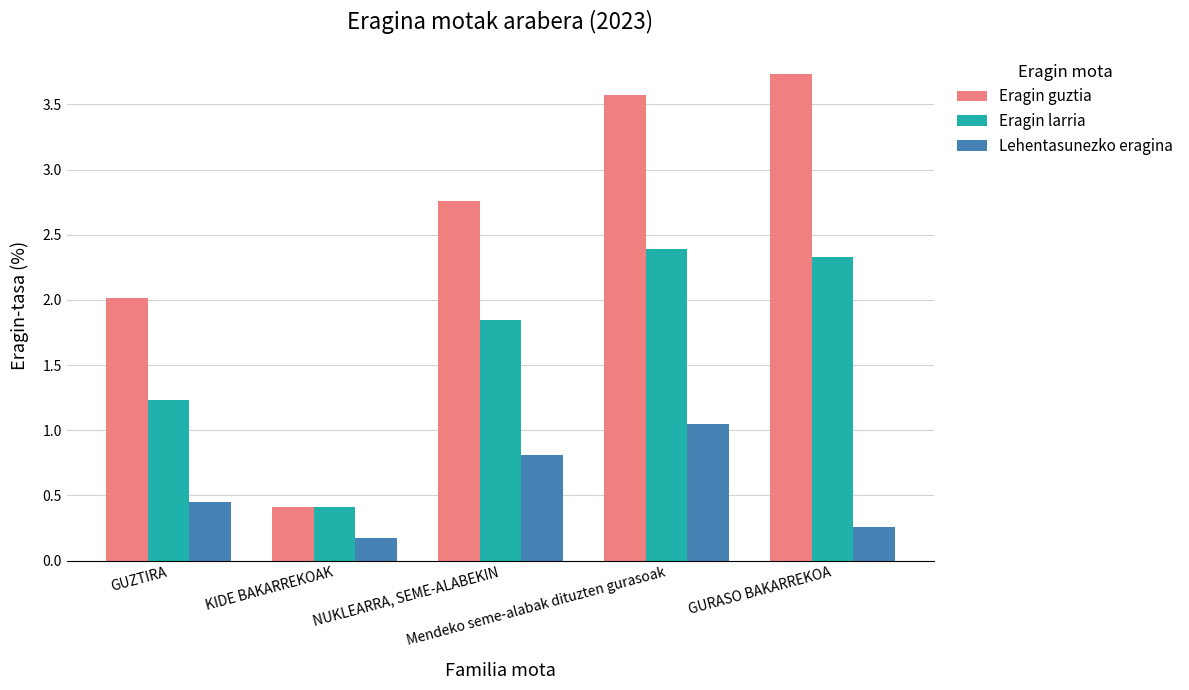

What is the sum of the Eragin guztia values at GURASO BAKARREKOA and NUKLEARRA, SEME-ALABEKIN?

6.5